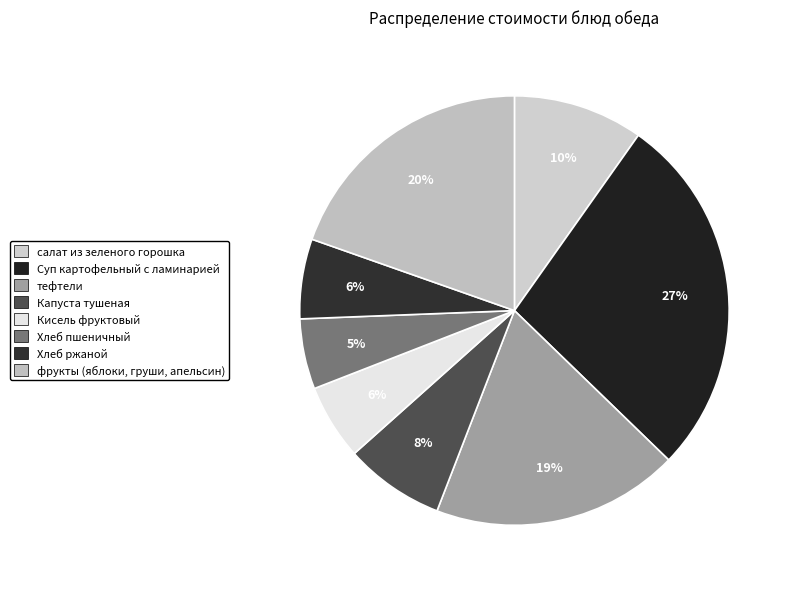

Rank the categories by value from highest to lowest.

Суп картофельный с ламинарией, фрукты (яблоки, груши, апельсин), тефтели, салат из зеленого горошка, Капуста тушеная, Хлеб ржаной, Кисель фруктовый, Хлеб пшеничный